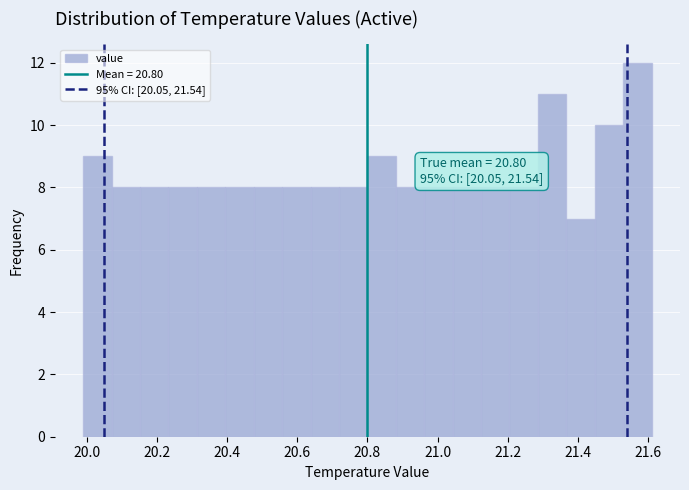

Which range on the x-axis has the tallest bar?

21.52 to 21.62